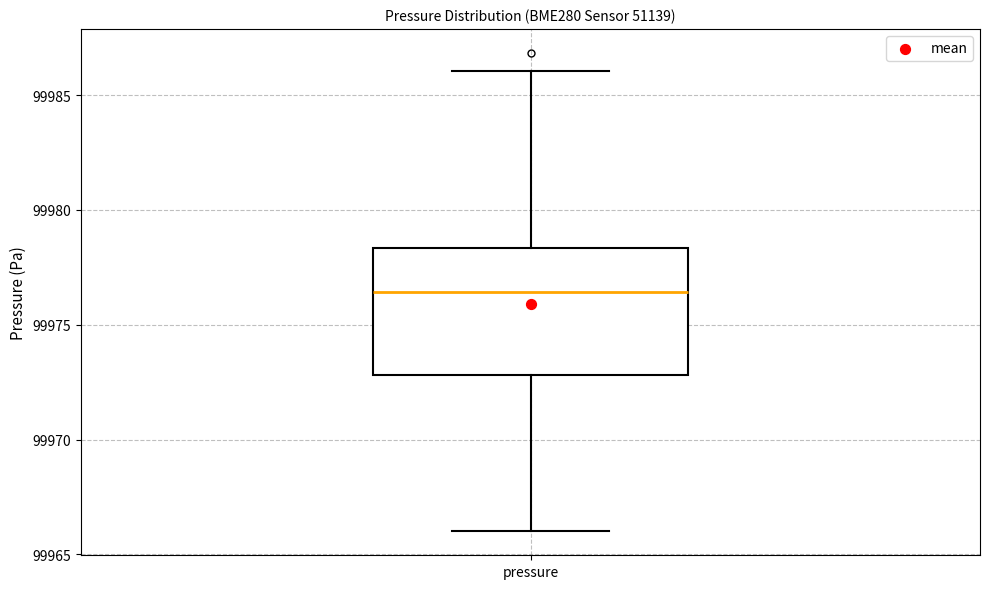

Where does the upper whisker of the box for pressure end on the y-axis? The values are not printed on the chart, so give them approximately, as read against the axis.

99986.0